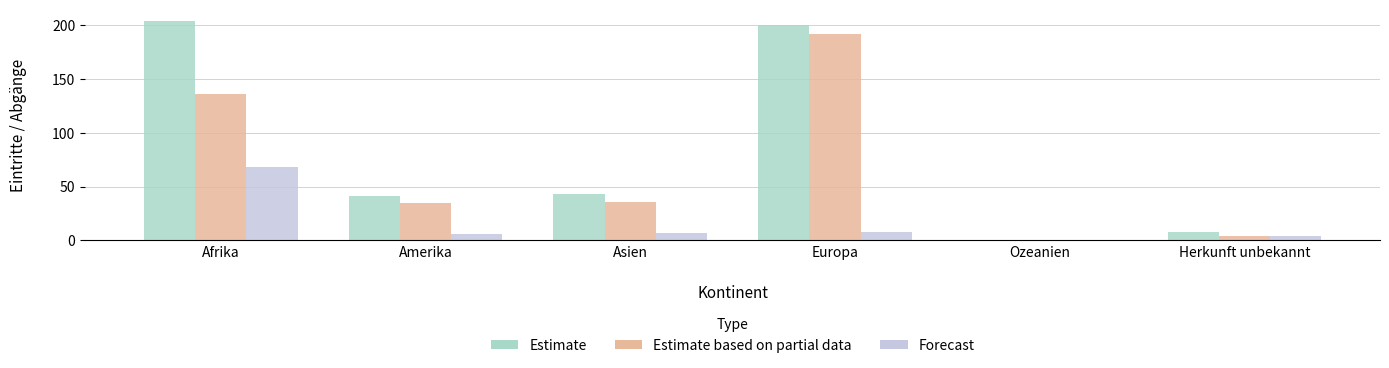

The Estimate series shows 41 at Amerika. True or false?

True